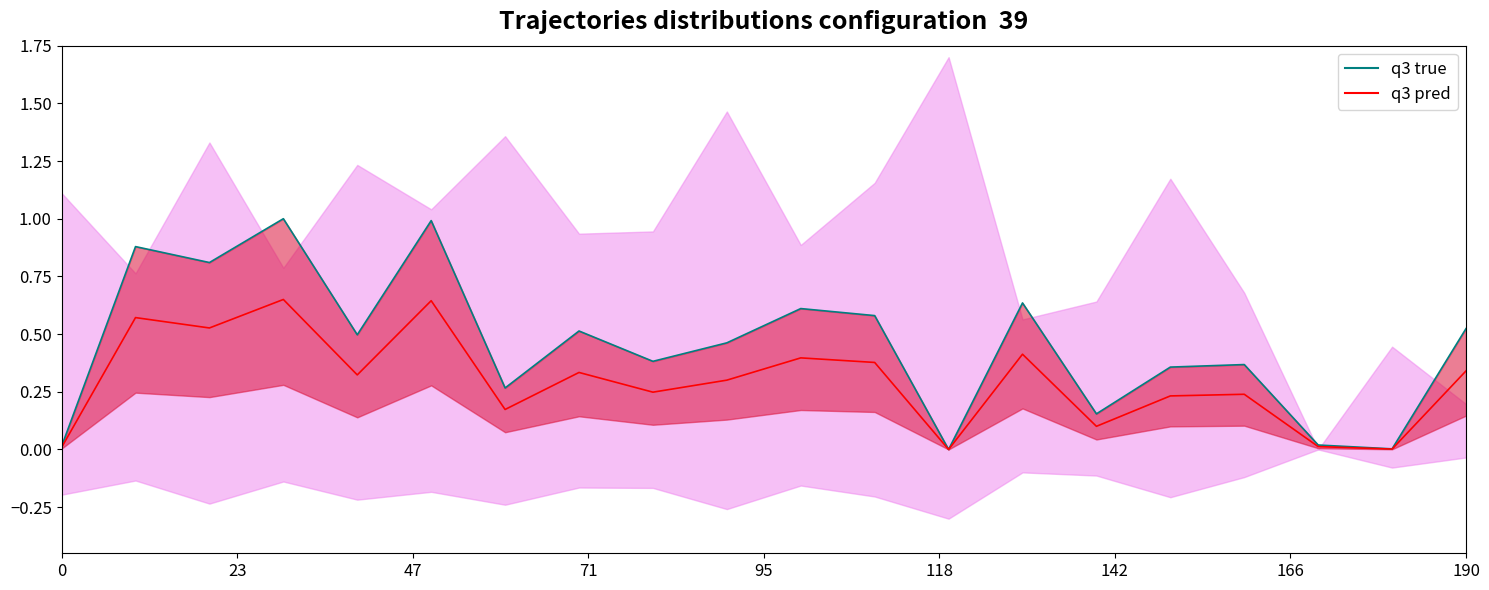

Reading left to right, what are all the values shown in this chart?

q3 true: 0.0	0.9	0.8	1.0	0.5	1.0	0.3	0.5	0.4	0.5	0.6	0.6	0.0	0.6	0.2	0.4	0.4	0.0	0.0	0.5
q3 pred: 0.0	0.6	0.5	0.7	0.3	0.6	0.2	0.3	0.2	0.3	0.4	0.4	0.0	0.4	0.1	0.2	0.2	0.0	0.0	0.3